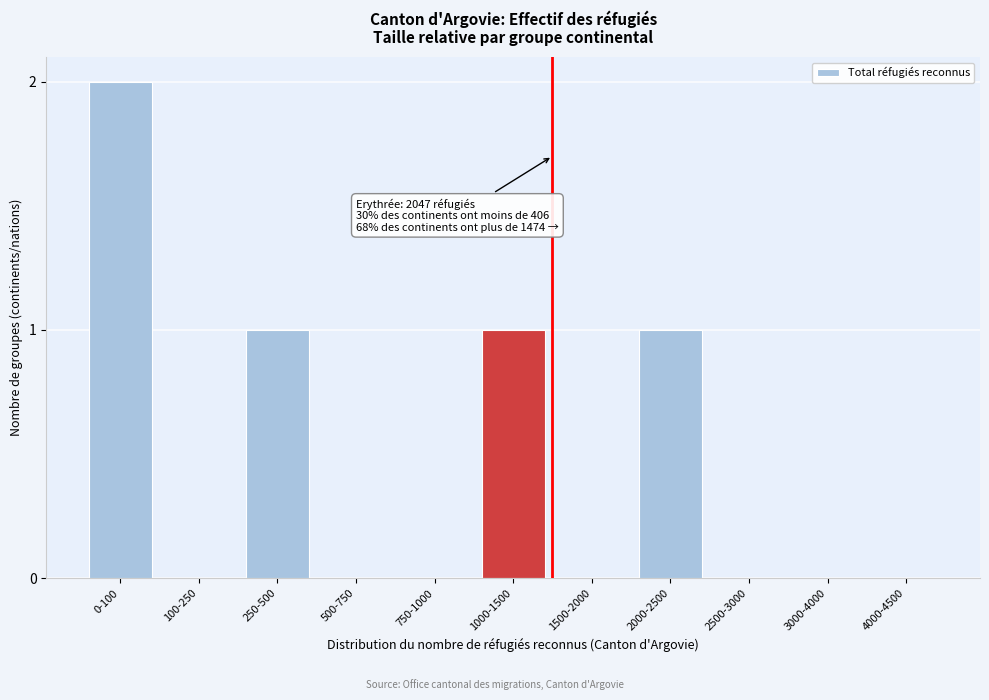

Reading right to left, extract all data points from this chart.

4000-4500=0	3000-4000=0	2500-3000=0	2000-2500=1	1500-2000=0	1000-1500=1	750-1000=0	500-750=0	250-500=1	100-250=0	0-100=2